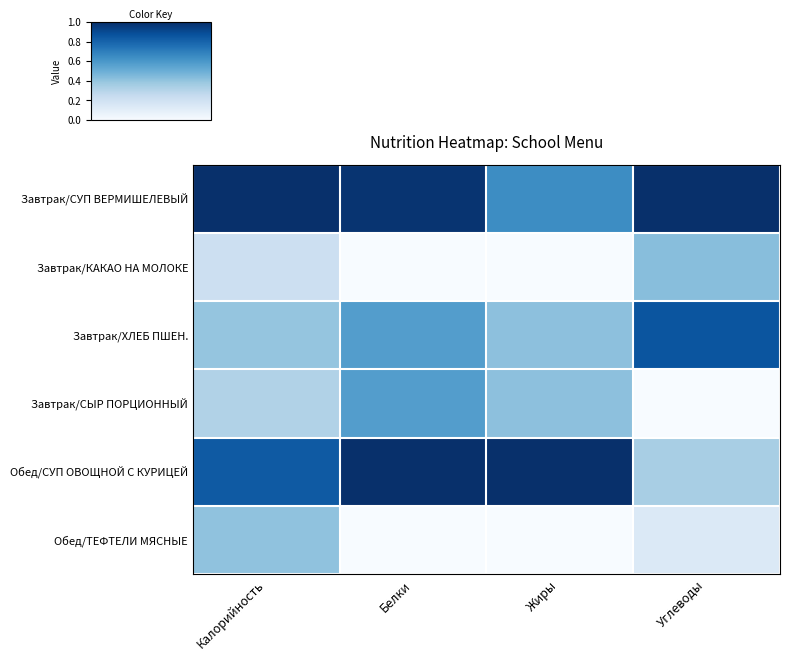

Reading left to right, extract all data points from this chart.

Завтрак/СУП ВЕРМИШЕЛЕВЫЙ: Калорийность=1.0	Белки=1.0	Жиры=0.6	Углеводы=1.0
Завтрак/КАКАО НА МОЛОКЕ: Калорийность=0.2	Белки=0.0	Жиры=0.0	Углеводы=0.4
Завтрак/ХЛЕБ ПШЕН.: Калорийность=0.4	Белки=0.6	Жиры=0.4	Углеводы=0.9
Завтрак/СЫР ПОРЦИОННЫЙ: Калорийность=0.3	Белки=0.6	Жиры=0.4	Углеводы=0.0
Обед/СУП ОВОЩНОЙ С КУРИЦЕЙ: Калорийность=0.8	Белки=1.0	Жиры=1.0	Углеводы=0.3
Обед/ТЕФТЕЛИ МЯСНЫЕ: Калорийность=0.4	Белки=0.0	Жиры=0.0	Углеводы=0.1